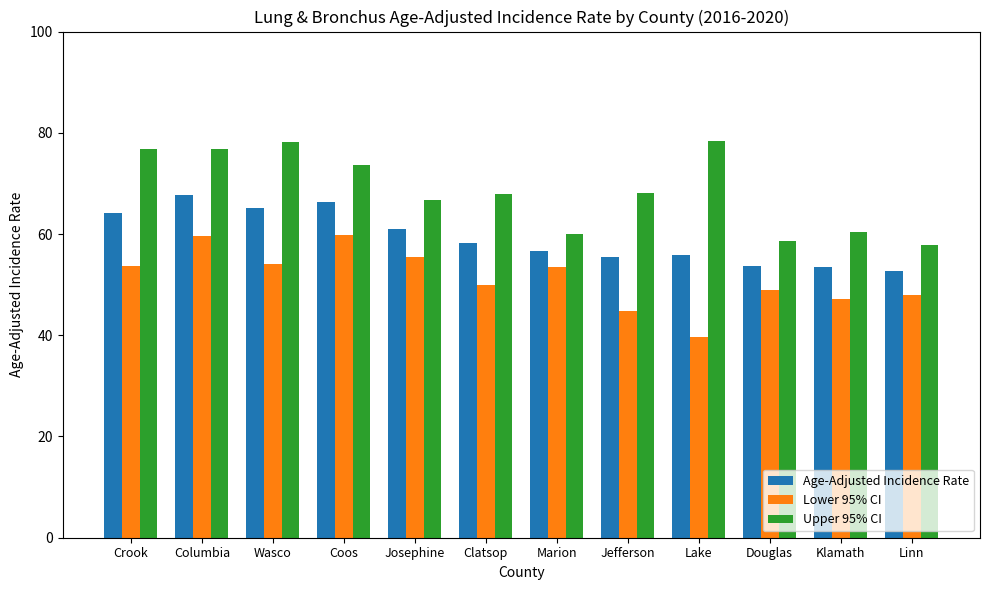

Is it true that Lower 95% CI equals 47.2 at Klamath?

True